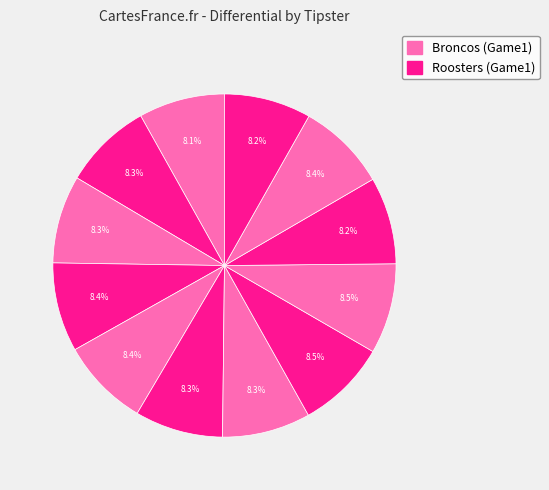

How many slices are in this pie chart?

12